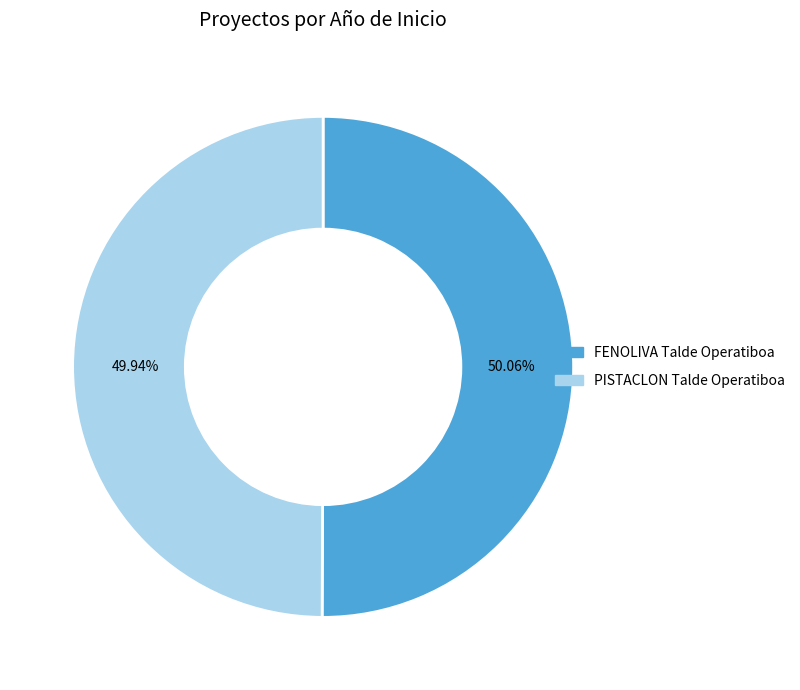

Do PISTACLON Talde Operatiboa and FENOLIVA Talde Operatiboa together represent more than half of the pie?

Yes